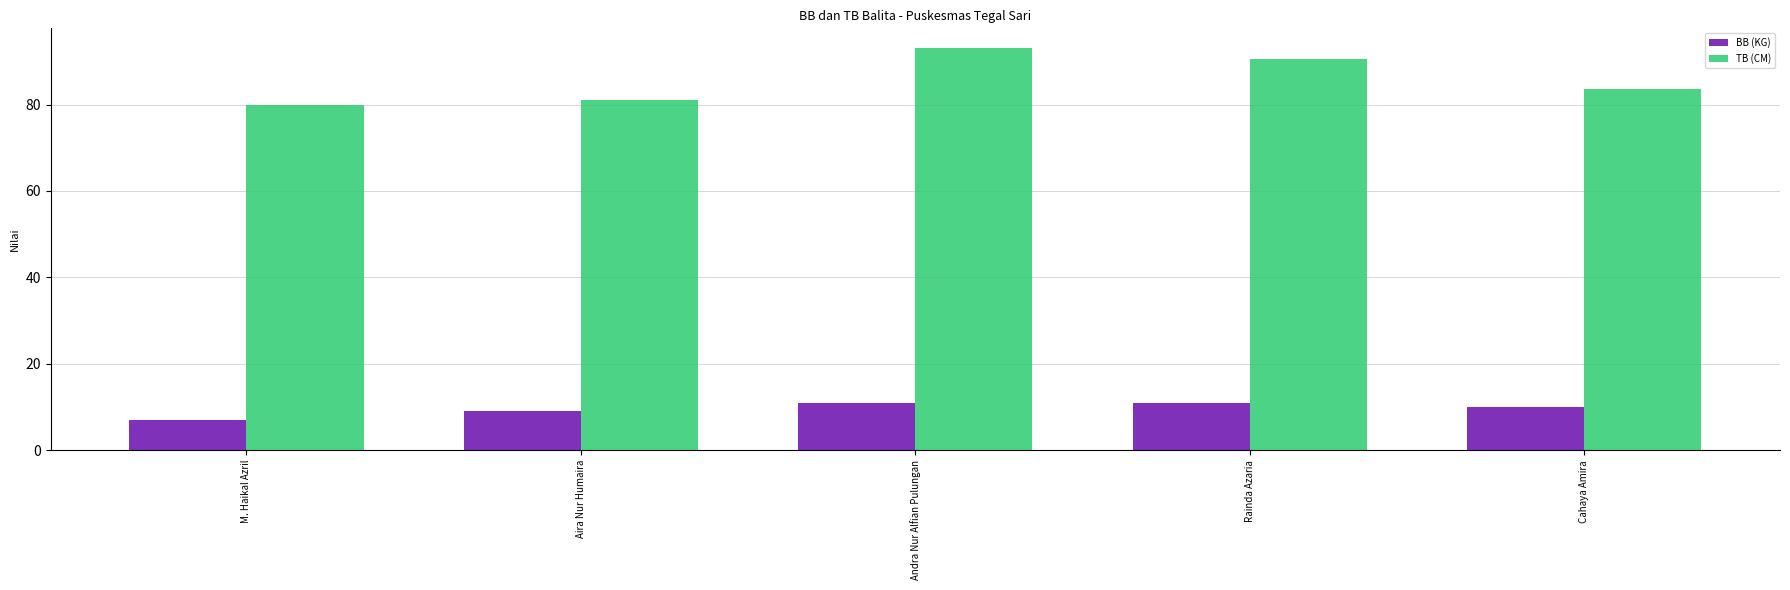

How many groups of bars are there?

5